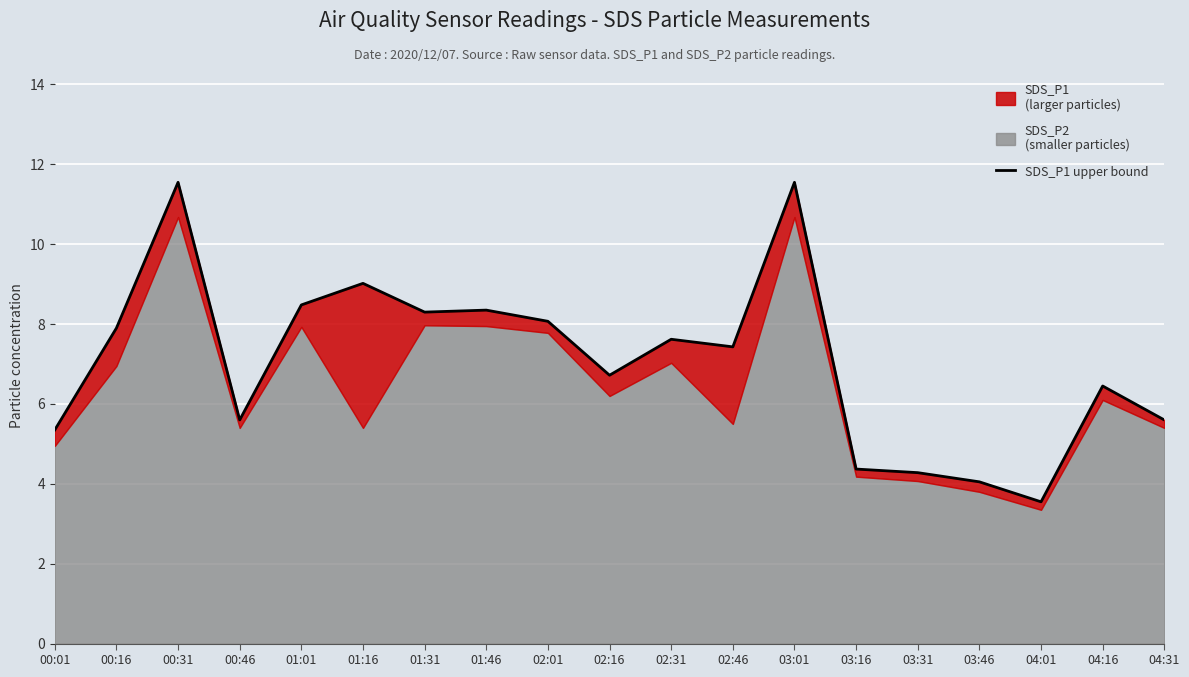

What is the label of the 1st point from the right?

04:31